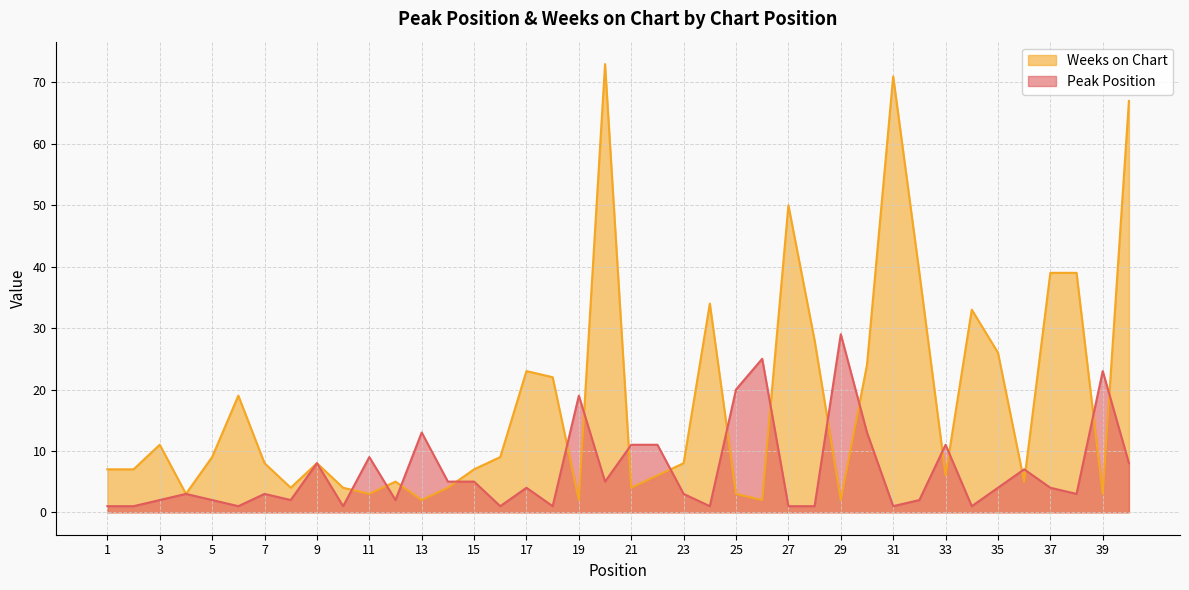

Which series has the widest spread of values?

Weeks on Chart